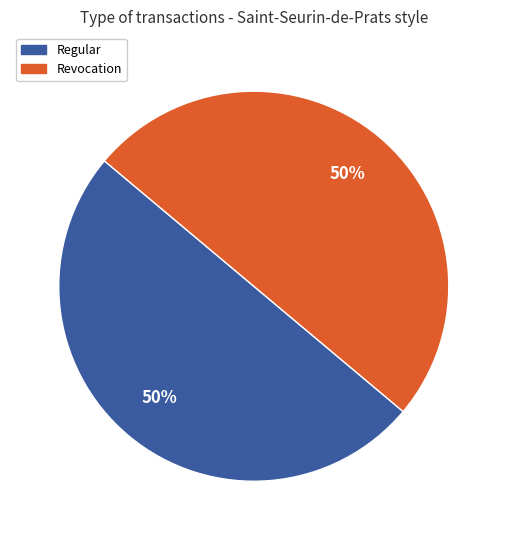

Do Revocation and Regular together represent more than half of the pie?

Yes